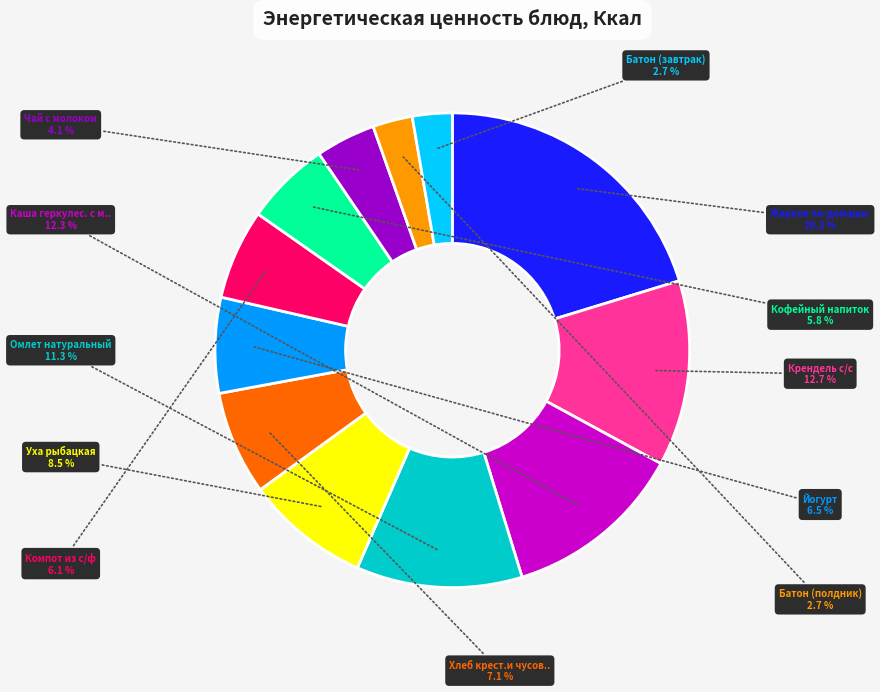

Is there a majority slice in this chart?

No